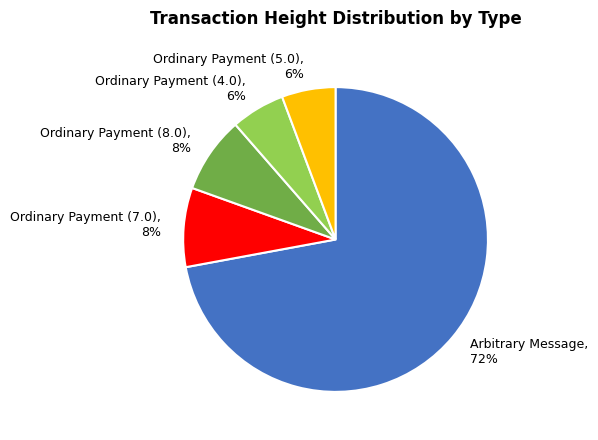

To the nearest percent, what percentage of the pie is Ordinary Payment (5.0)?

6%